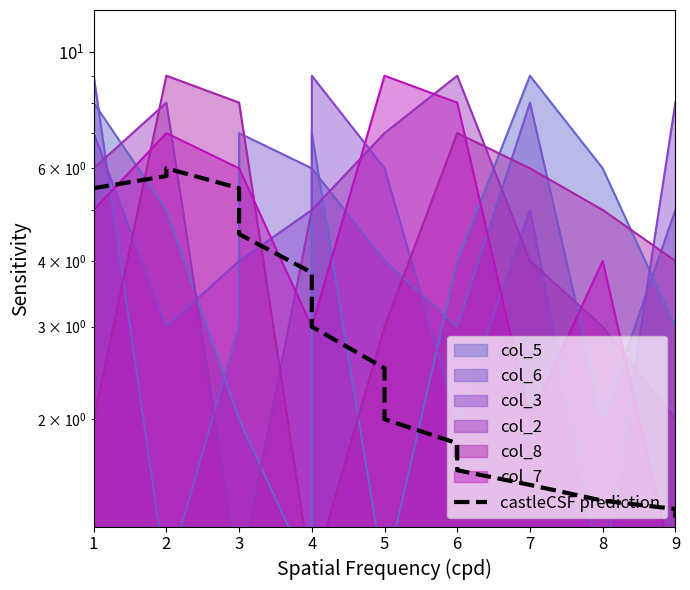

How many data points are less than 2?

6